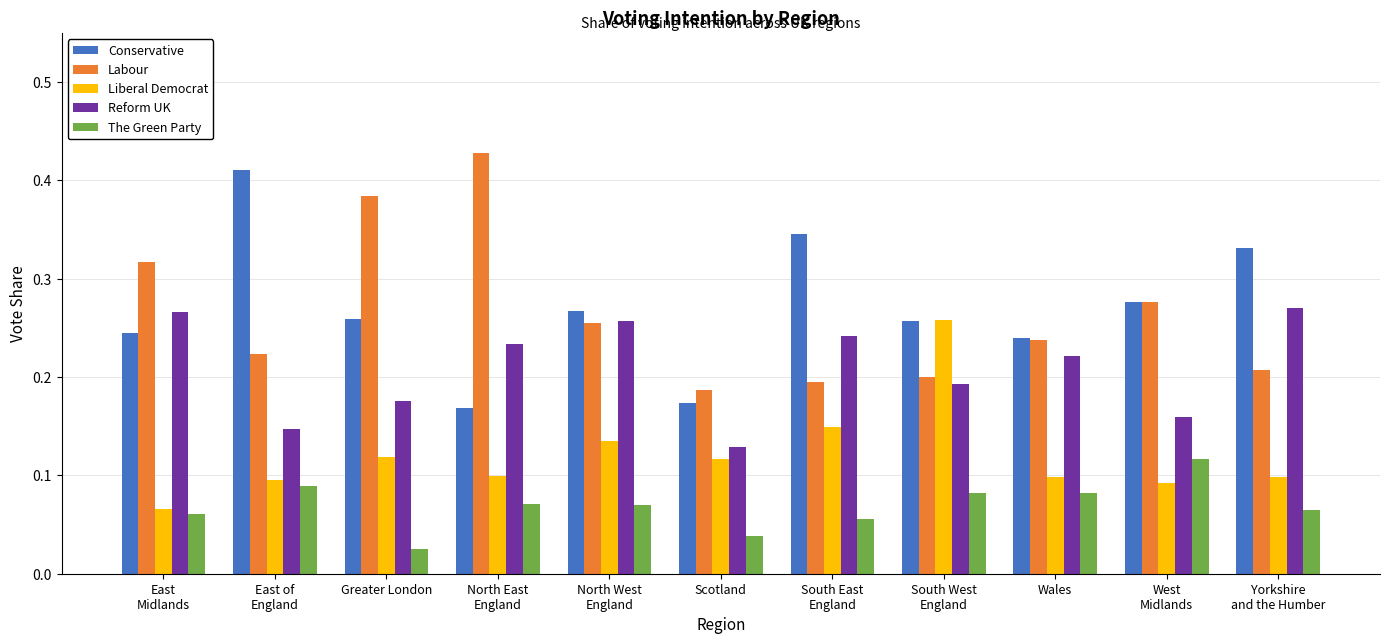

The value of The Green Party at Scotland is 0.1. True or false?

False